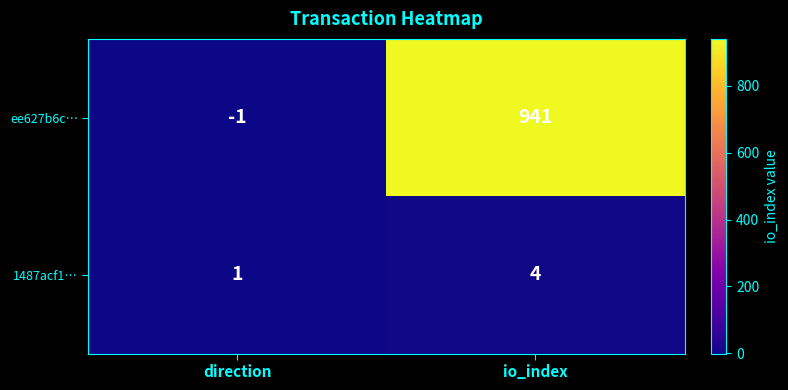

Reading left to right, transcribe all the data shown in this chart.

ee627b6c…: -1	941
1487acf1…: 1	4